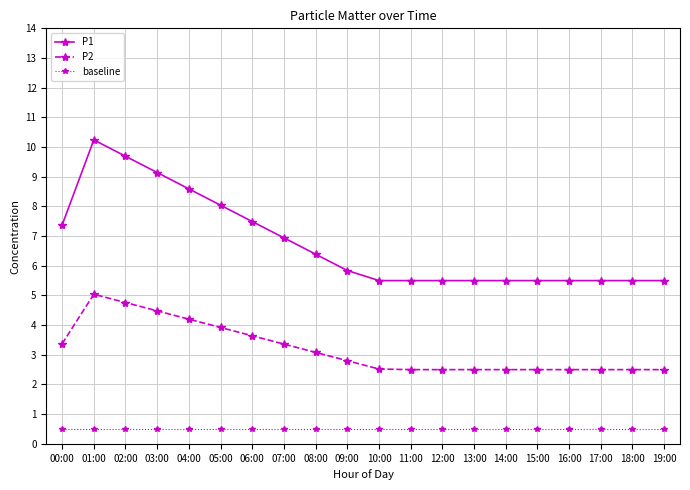

What is the difference between the highest and lowest values at 09:00?

5.3